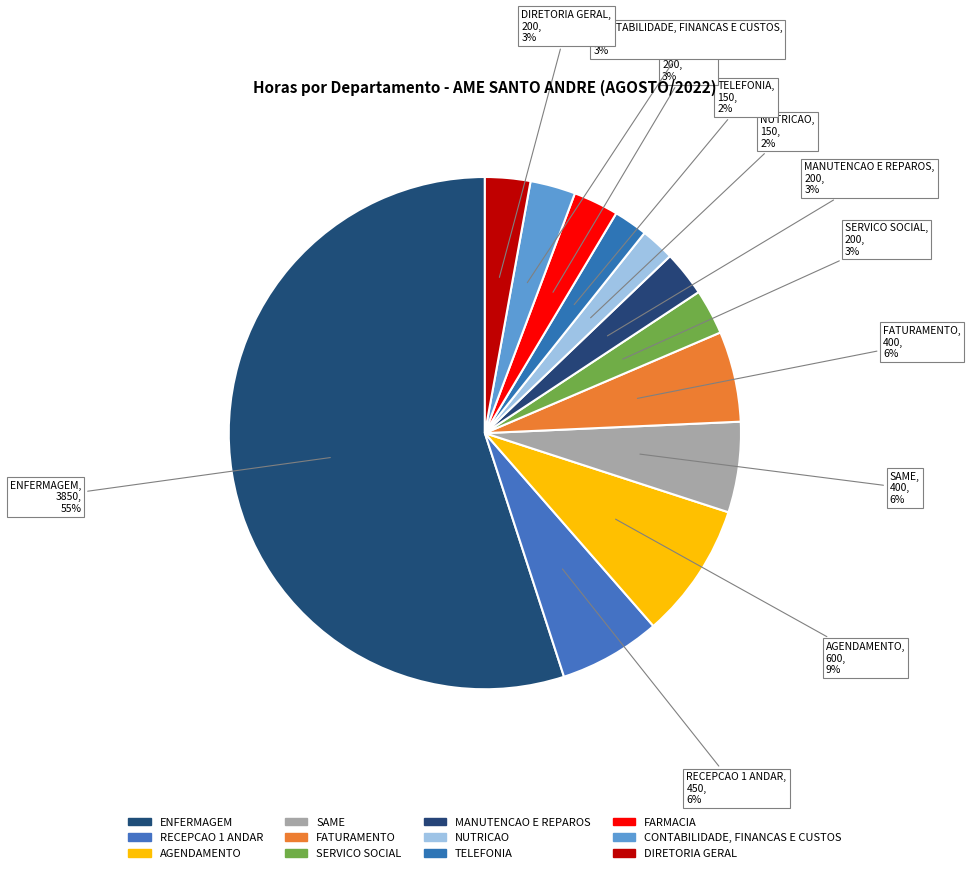

How many segments does this pie chart have?

12